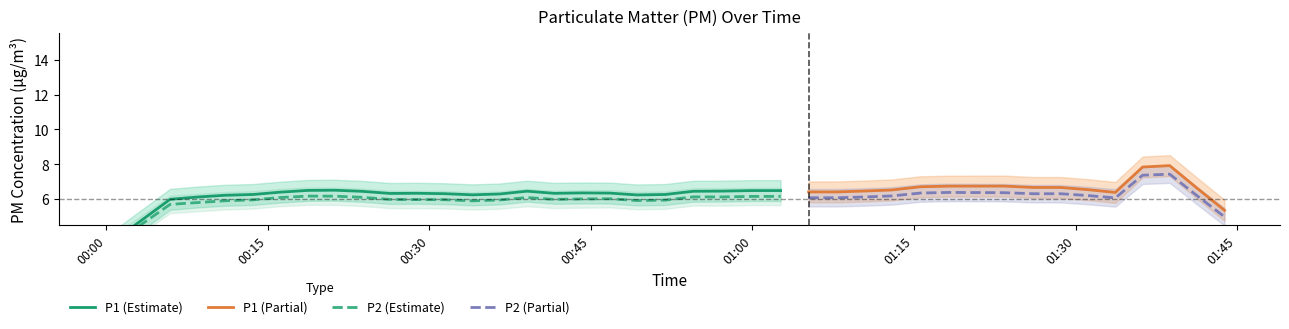

True or false: P1 (Partial) and P2 (Partial) cross at least once.

False